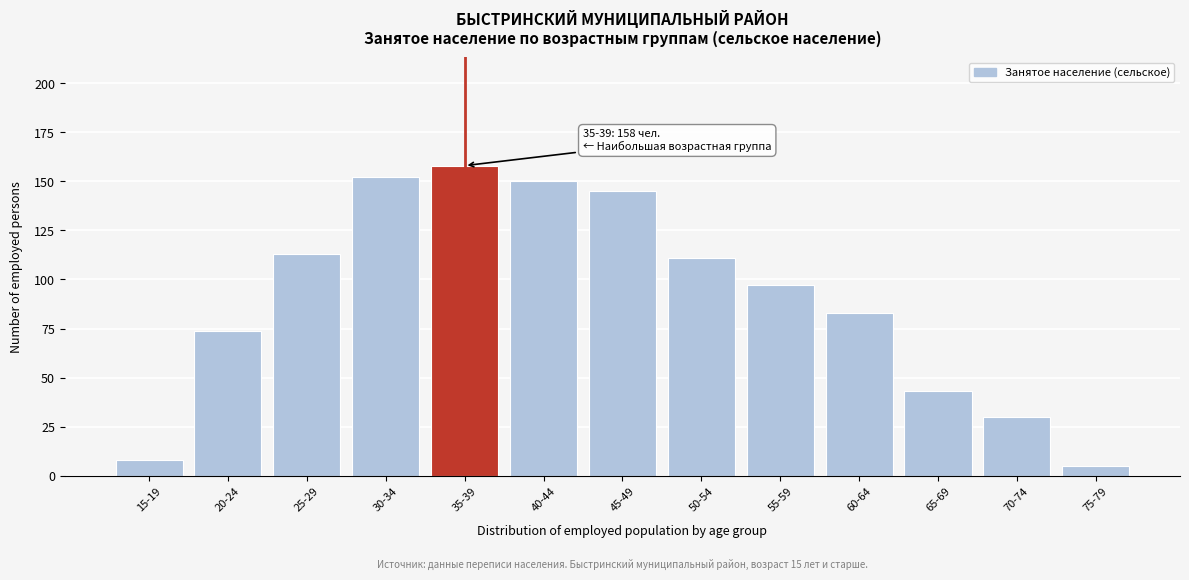

Reading left to right, extract all data points from this chart.

15-19=8	20-24=74	25-29=113	30-34=152	35-39=158	40-44=150	45-49=145	50-54=111	55-59=97	60-64=83	65-69=43	70-74=30	75-79=5